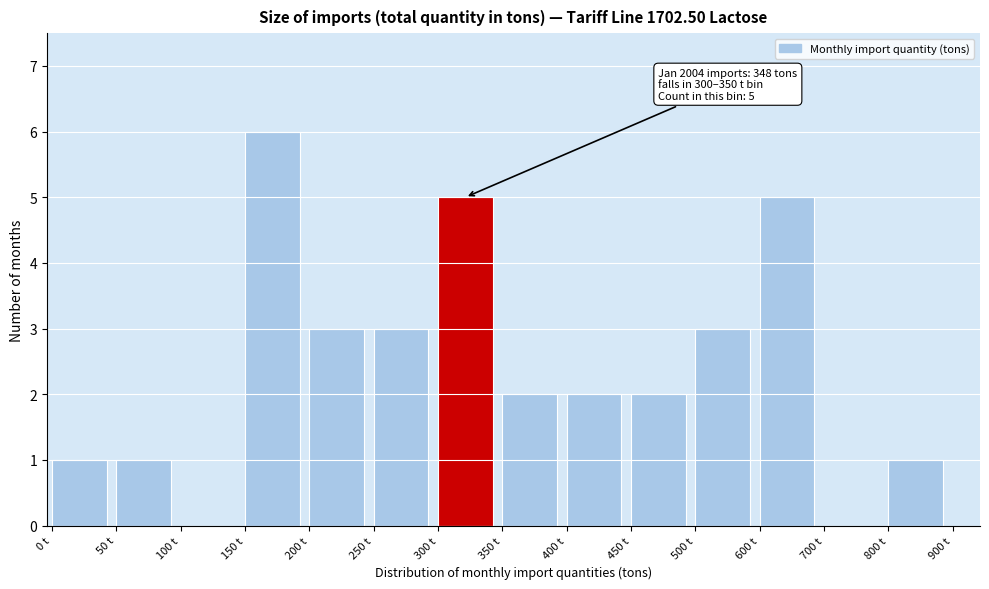

Reading left to right, what are all the values shown in this chart?

0 t=1	50 t=1	100 t=0	150 t=6	200 t=3	250 t=3	300 t=5	350 t=2	400 t=2	450 t=2	500 t=3	600 t=5	700 t=0	800 t=1